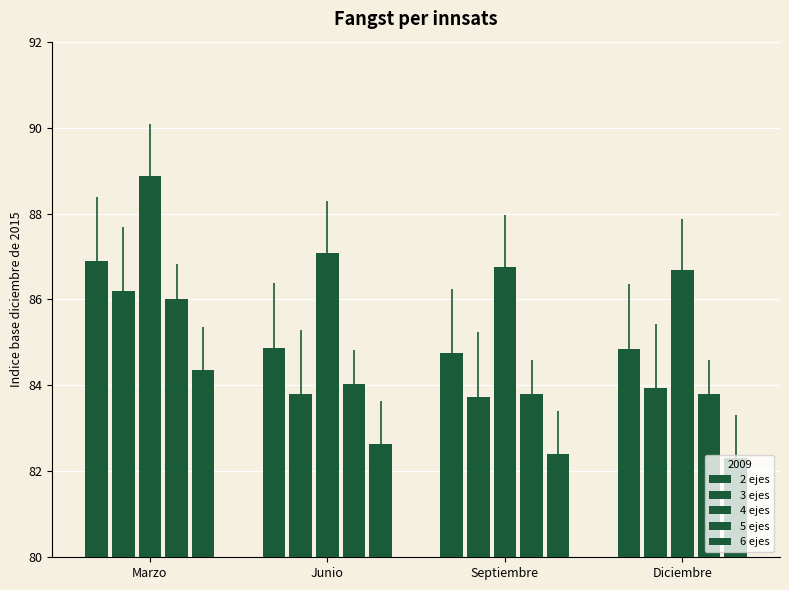

Is it true that 4 ejes equals 29.0 at Diciembre?

False